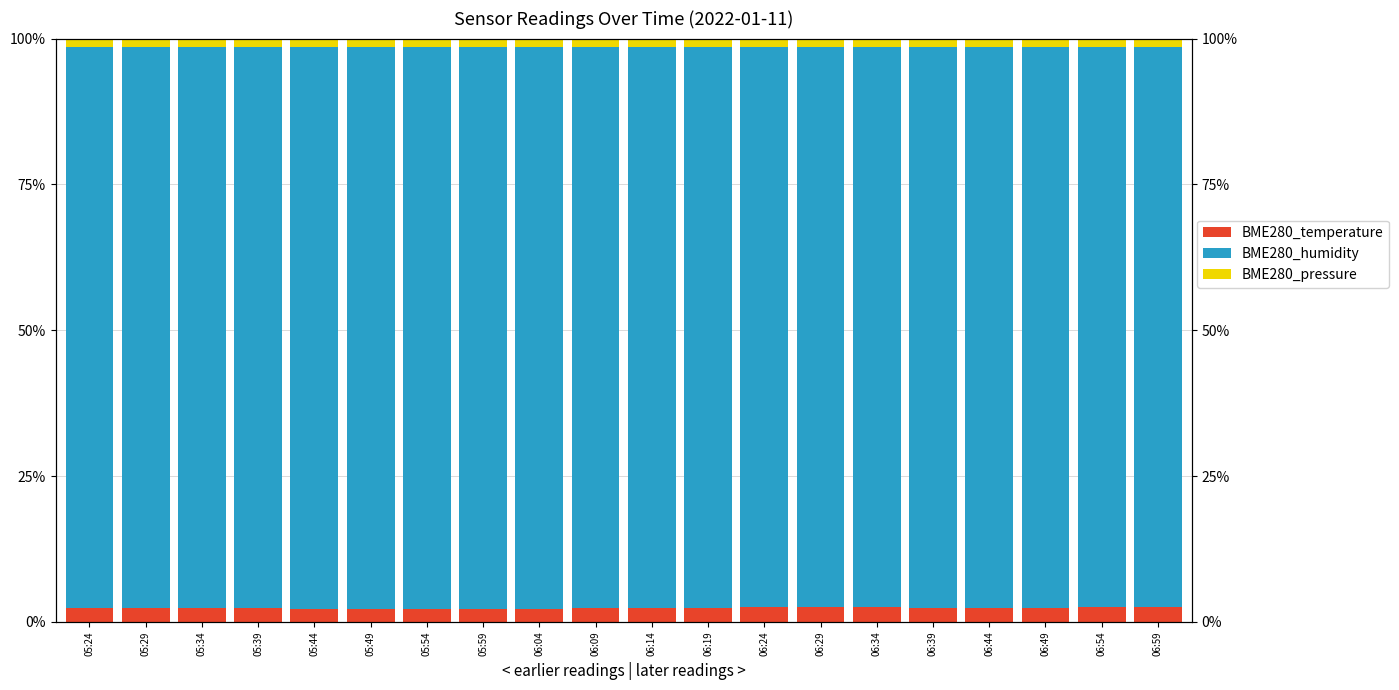

Reading right to left, extract all data points from this chart.

BME280_temperature: 2.6	2.5	2.4	2.4	2.5	2.5	2.6	2.5	2.3	2.3	2.3	2.3	2.3	2.3	2.3	2.3	2.3	2.4	2.4	2.5
BME280_humidity: 95.9	96.0	96.1	96.1	96.1	96.0	95.9	96.1	96.2	96.2	96.2	96.3	96.3	96.3	96.3	96.3	96.2	96.2	96.1	96.1
BME280_pressure: 1.4	1.4	1.4	1.4	1.4	1.4	1.4	1.4	1.4	1.4	1.4	1.4	1.4	1.4	1.4	1.4	1.4	1.4	1.4	1.4